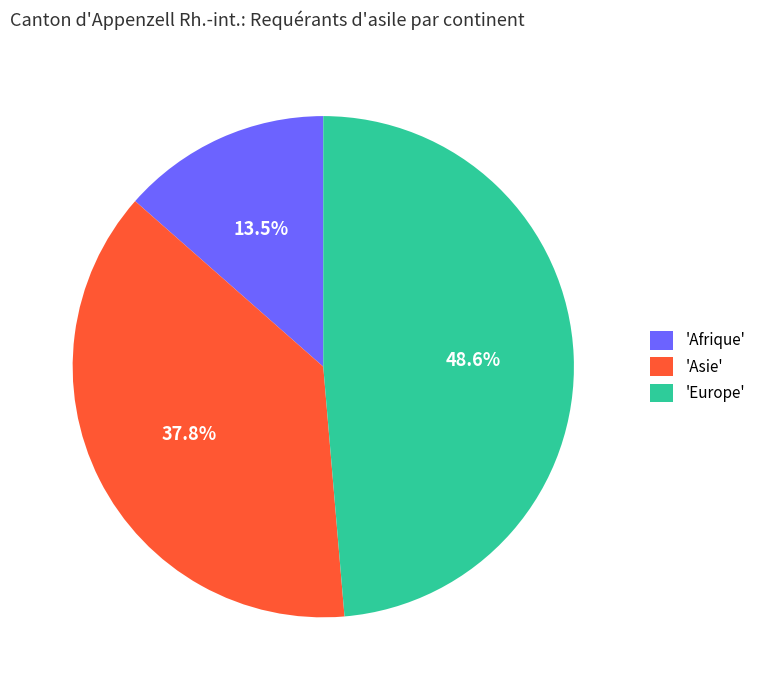

Which has a higher value, 'Afrique' or 'Asie'?

'Asie'